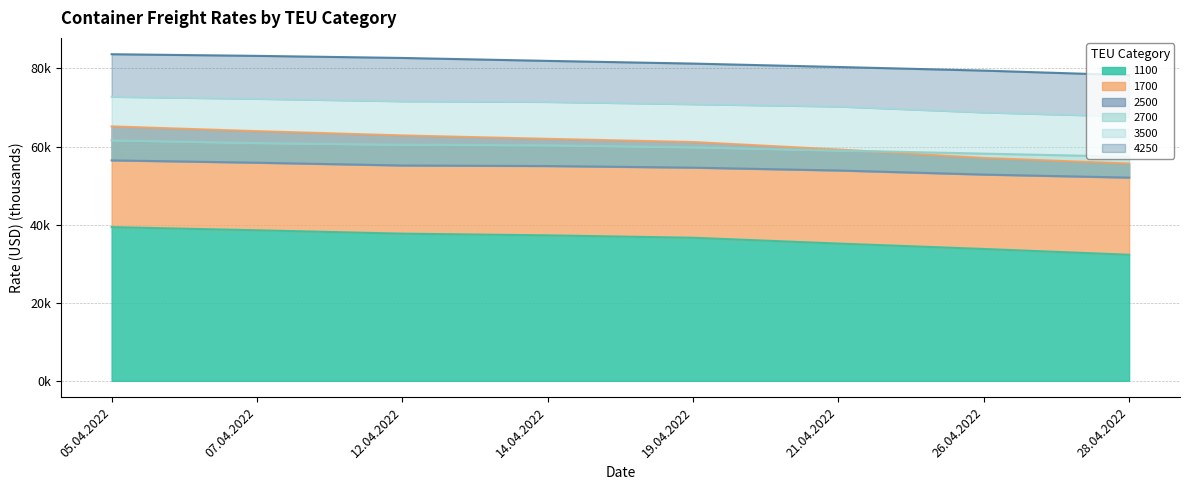

How many data points in 1100 are less than 37?

4